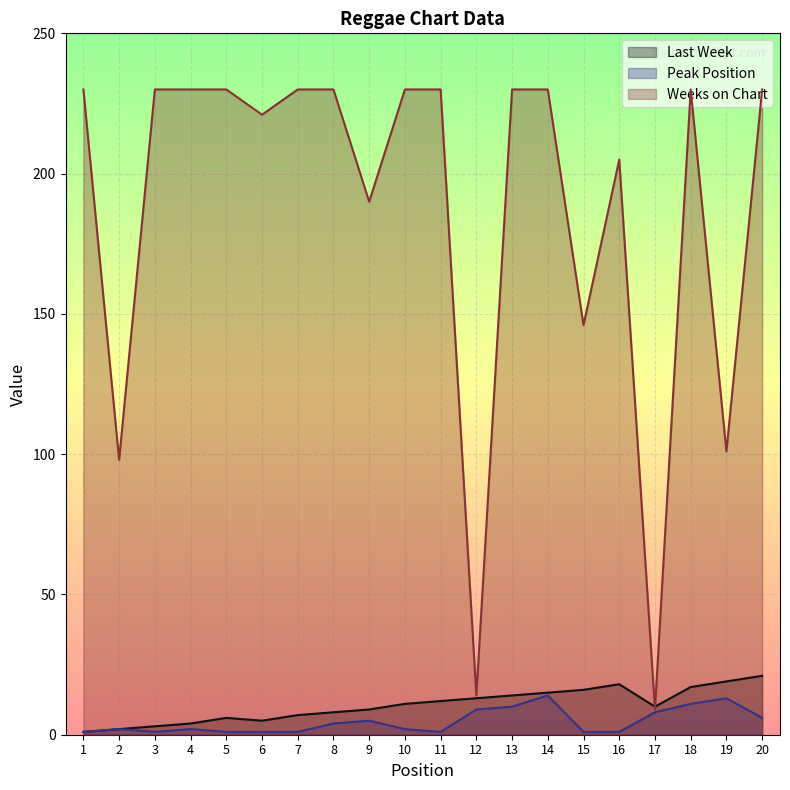

In Last Week, how many points are higher than both neighbors (excluding endpoints)?

2